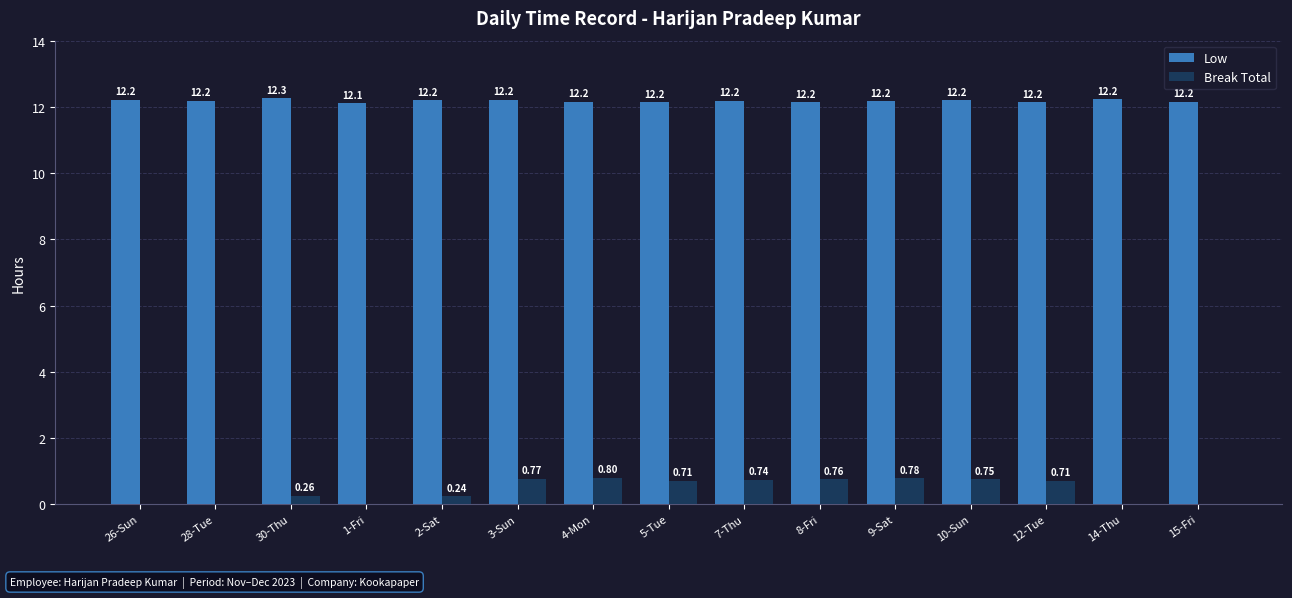

Which series changed the most between 5-Tue and 8-Fri?

Break Total